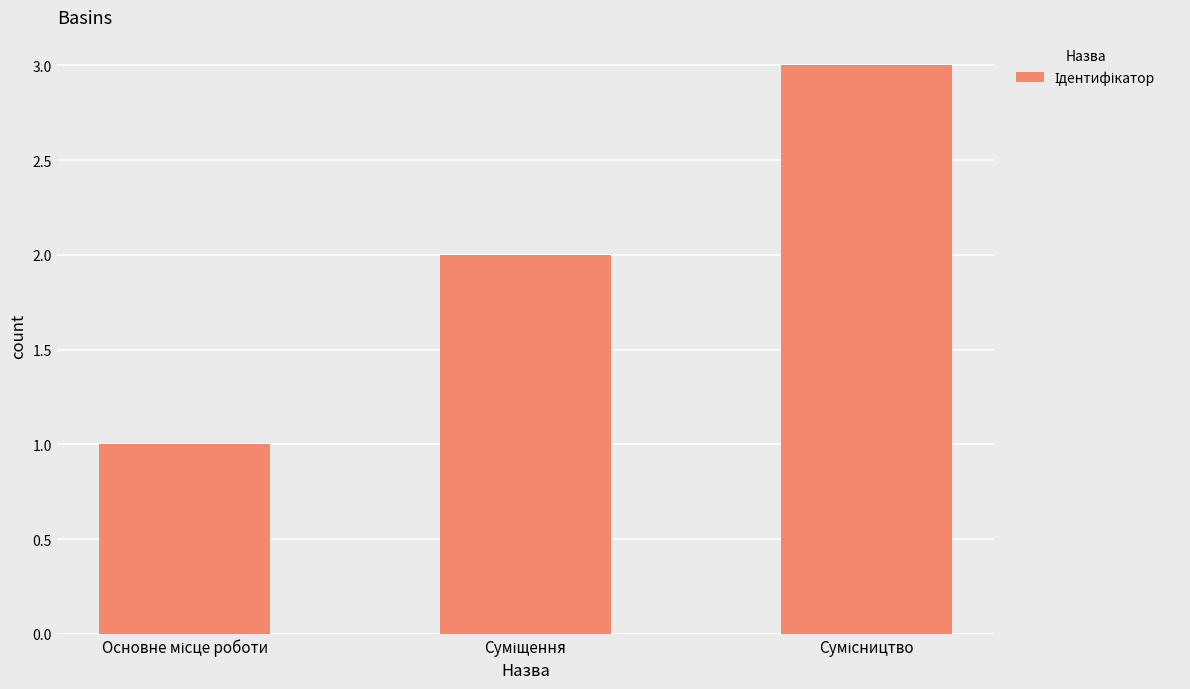

What is the sum of all values?

6